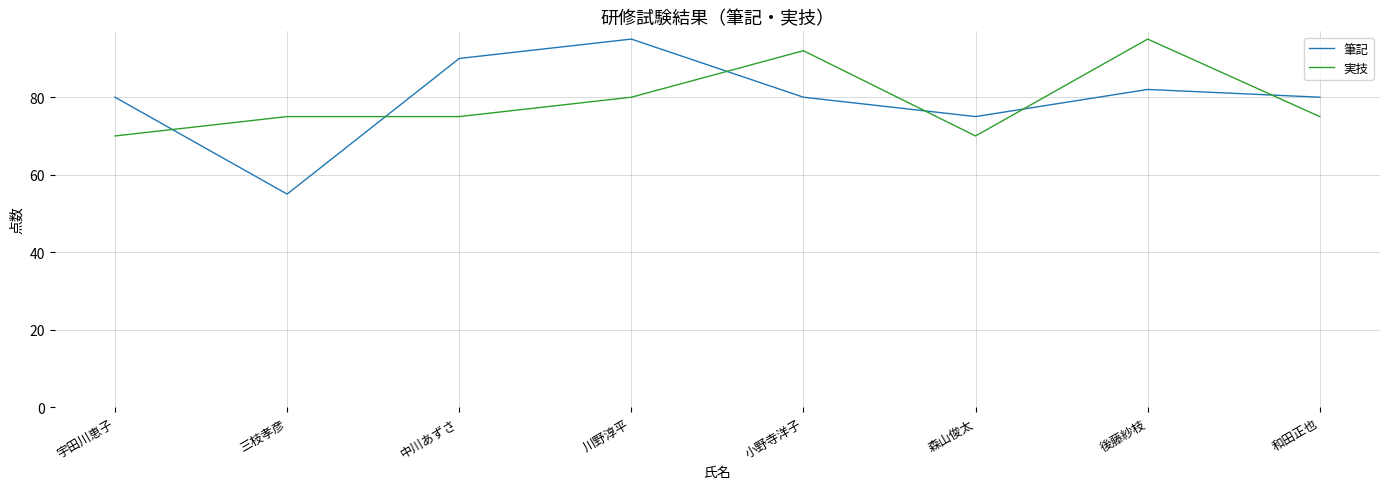

Reading left to right, transcribe all the data shown in this chart.

筆記: 宇田川恵子=80	三枝孝彦=55	中川あずさ=90	川野淳平=95	小野寺洋子=80	森山俊太=75	後藤紗枝=82	和田正也=80
実技: 宇田川恵子=70	三枝孝彦=75	中川あずさ=75	川野淳平=80	小野寺洋子=92	森山俊太=70	後藤紗枝=95	和田正也=75